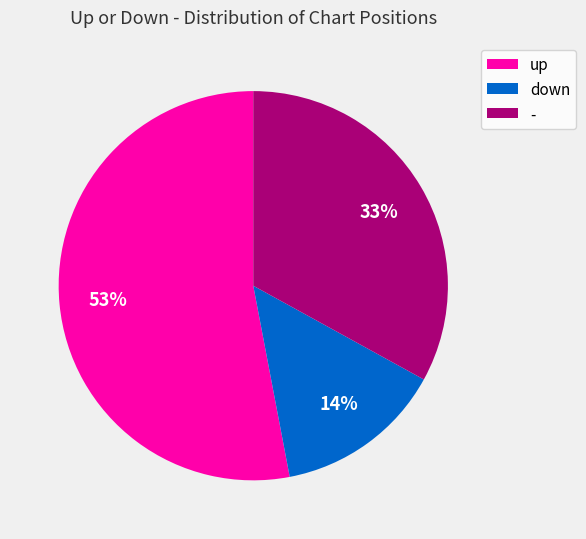

Which slice is the smallest?

down